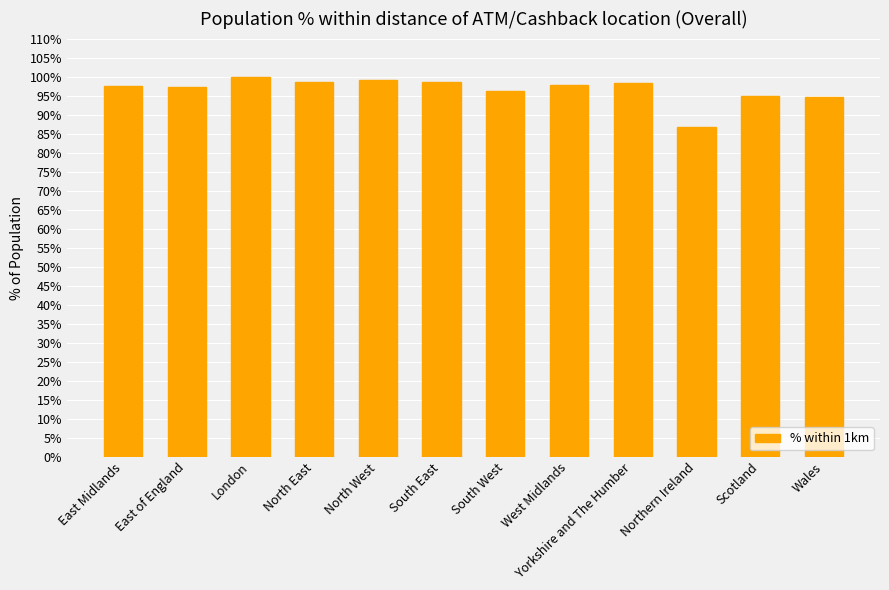

What is the approximate value at North West?

99.0